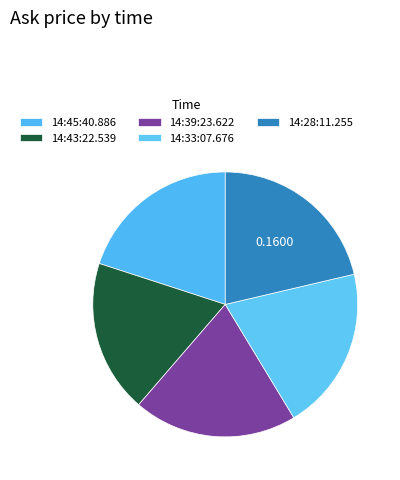

To the nearest percent, what is the difference between the largest and smallest slice percentages?

3%